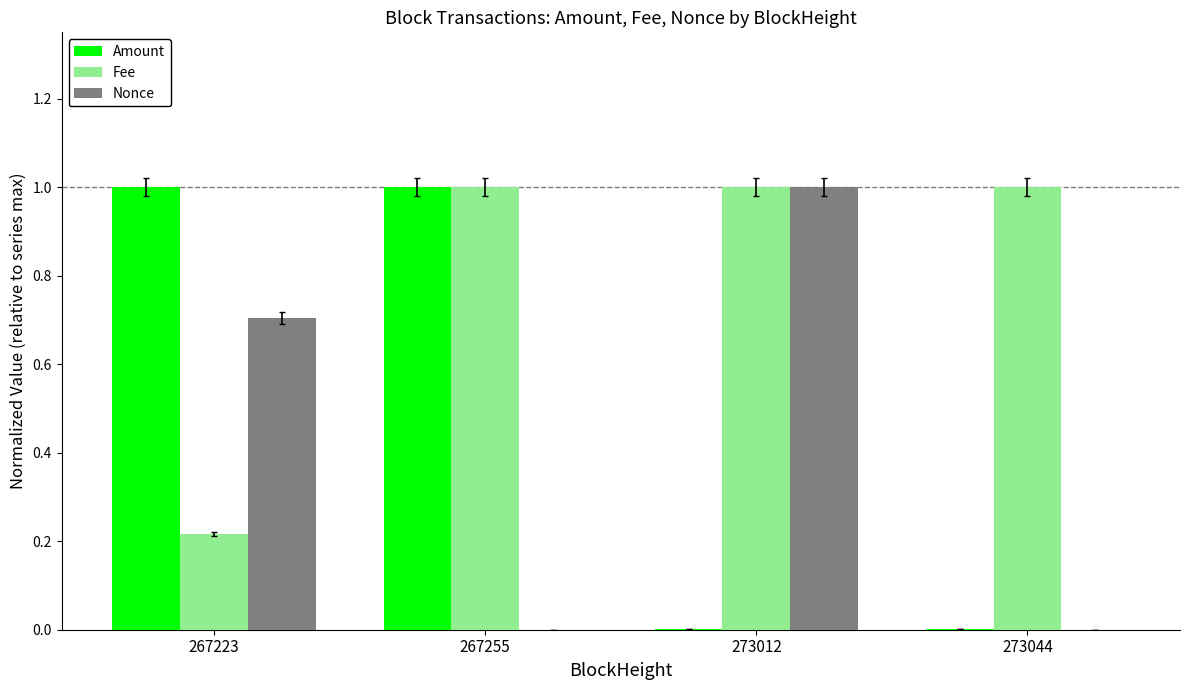

What is the highest value of the Amount series?

1.0